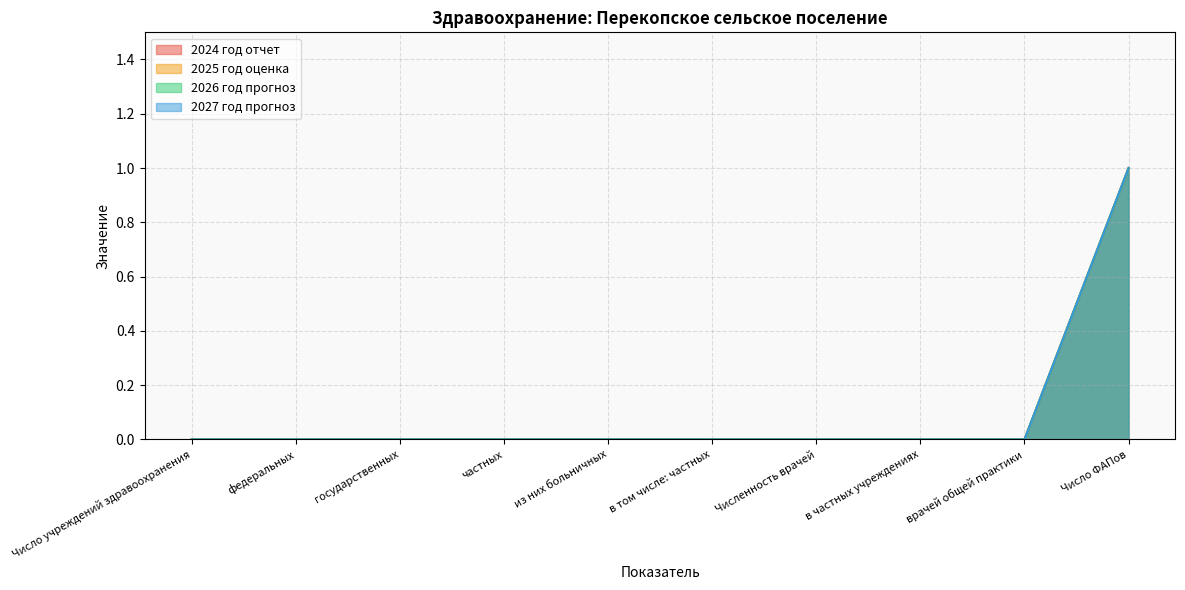

True or false: 2026 год прогноз has more than 1 interior local peaks.

False